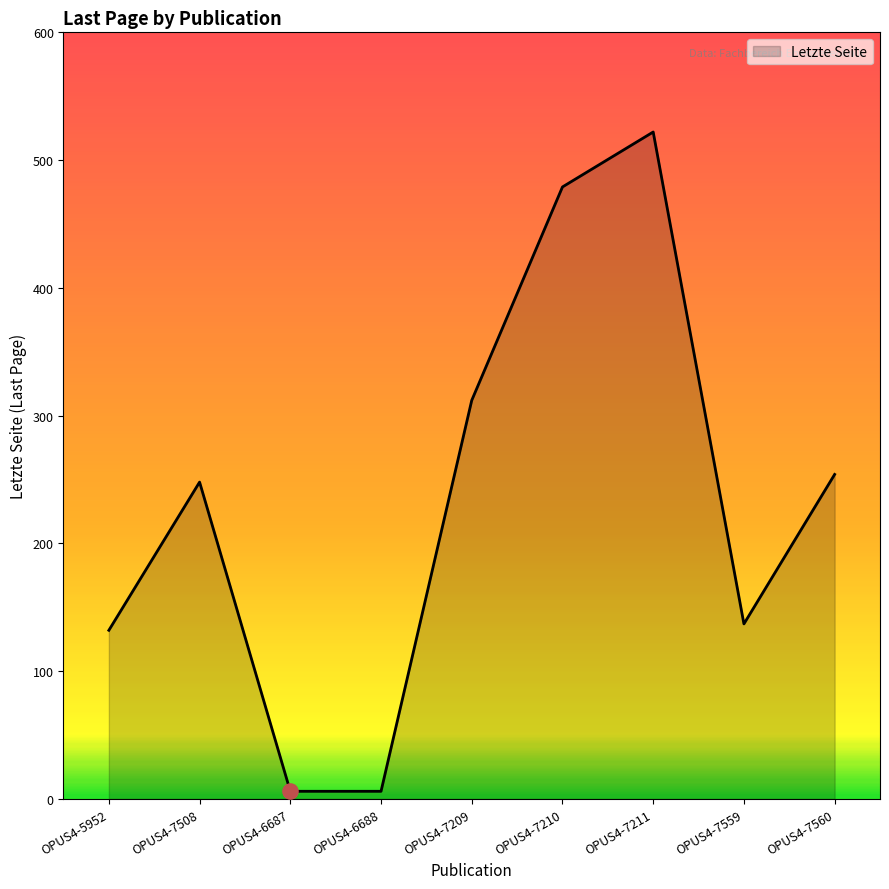

What is the ratio of the value at OPUS4-7210 to the value at OPUS4-7209?

1.5